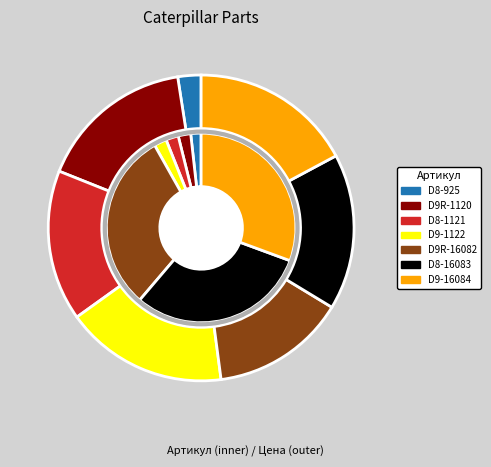

Is Замок Caterpillar D8 8E4743 the majority of the pie?

No